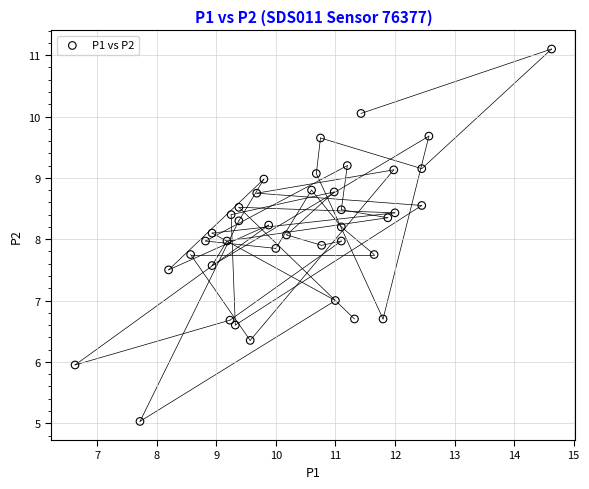

What is the range of Y values (max minus min)?

6.1